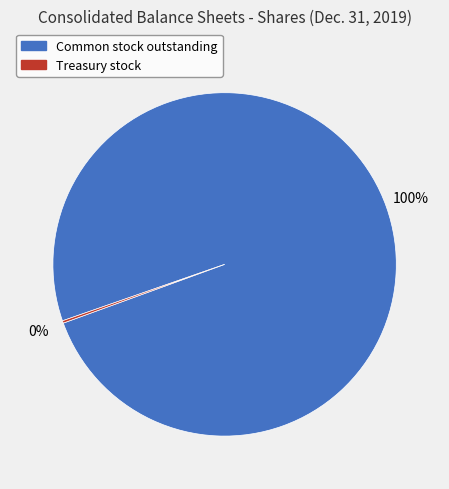

To the nearest percent, what is the average slice percentage?

50%